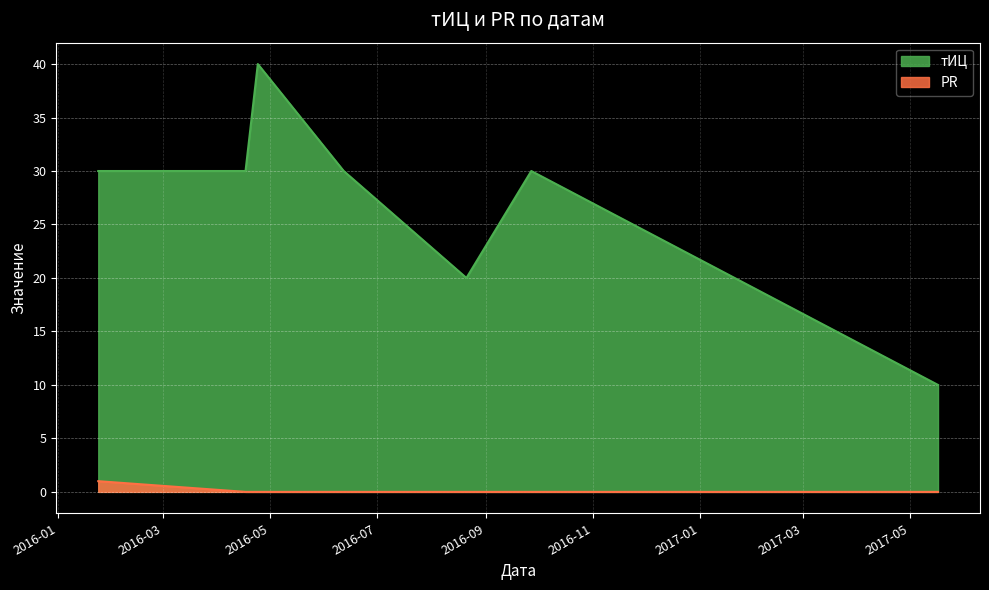

What position from the right is 2016-04-17?

6